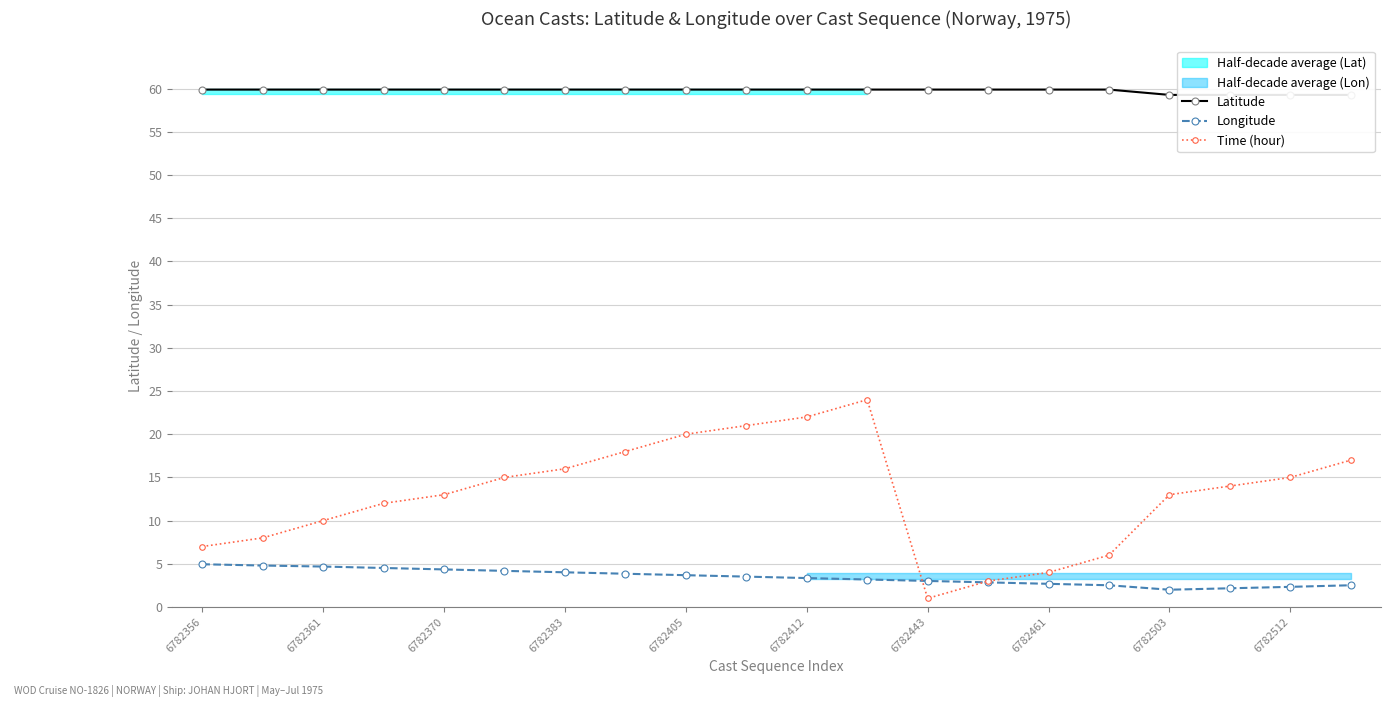

True or false: Time (hour) has more than 1 points higher than both neighbors.

False